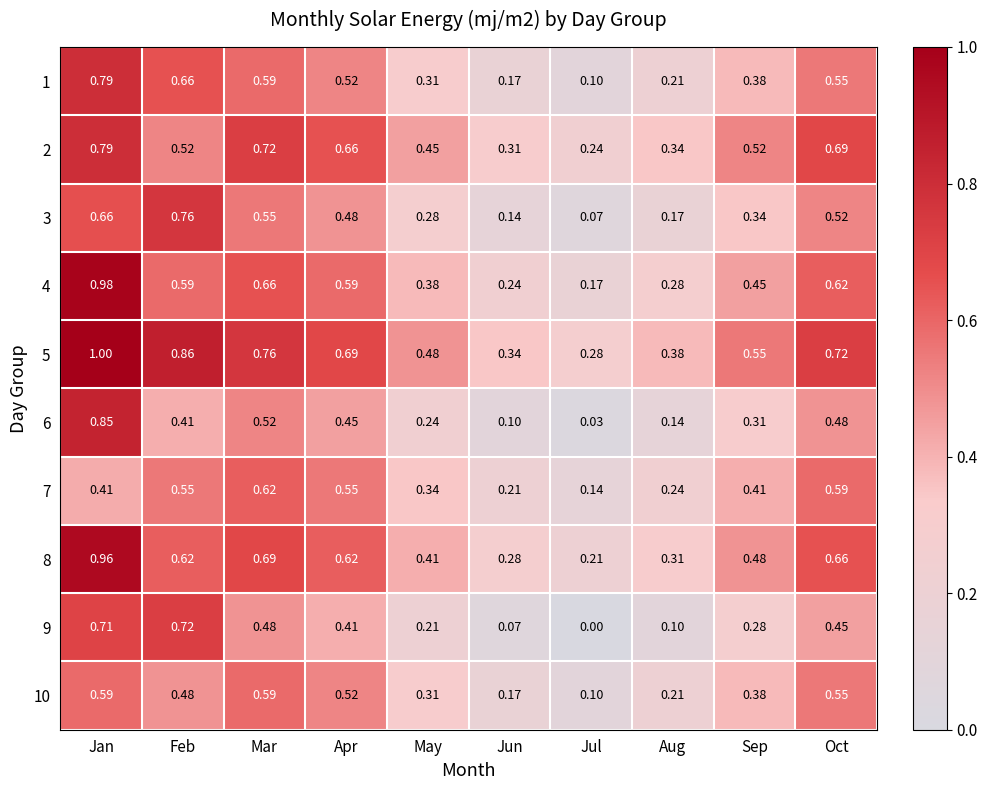

At which category does the chart reach its minimum across all series?

Jul